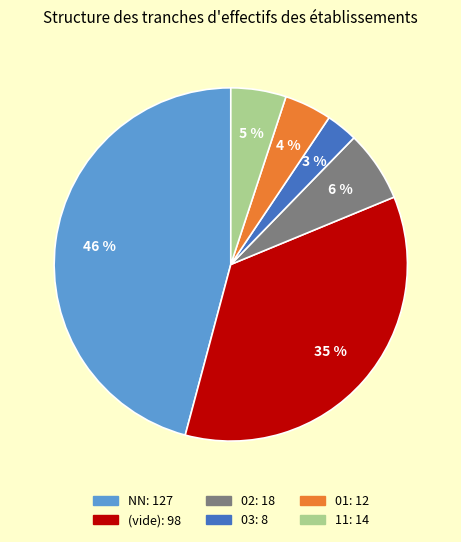

Is there a majority slice in this chart?

No